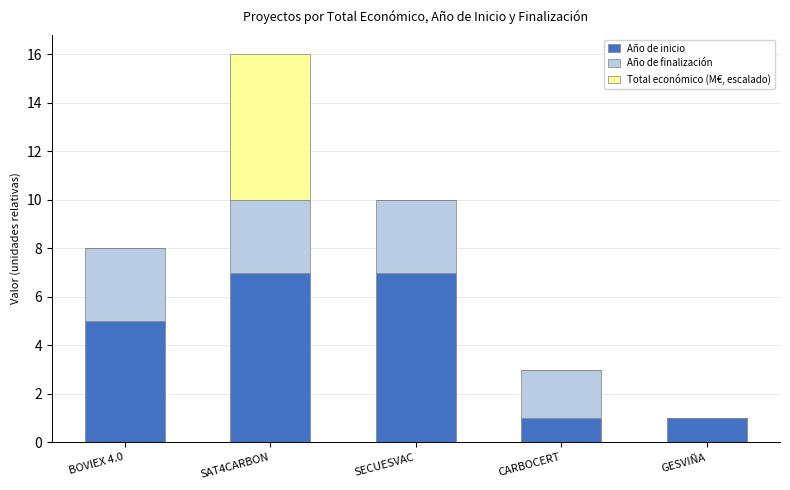

What is the highest value of the Año de inicio series?

7.0